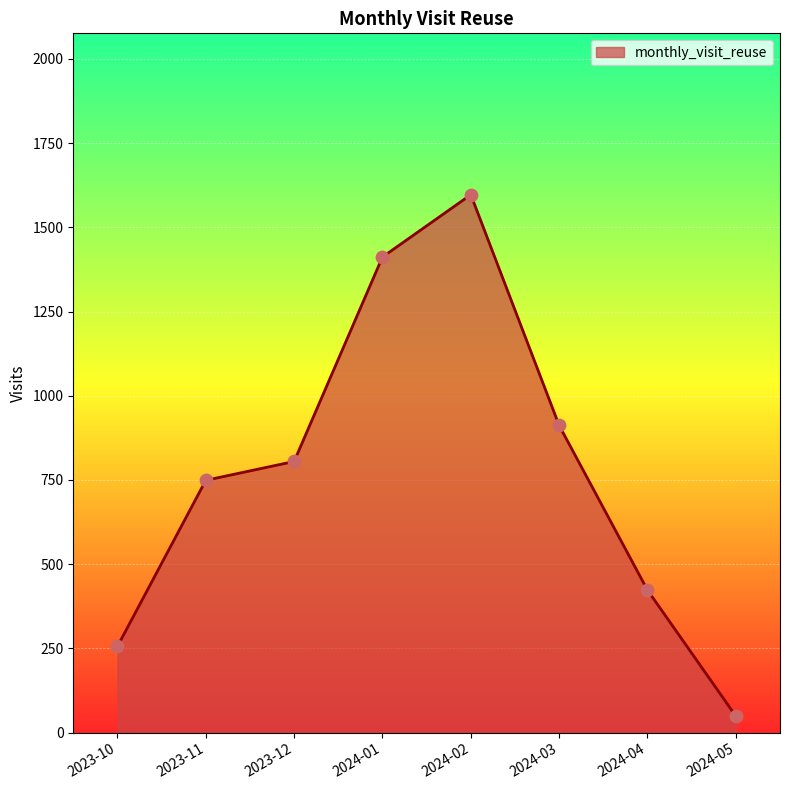

Between 2023-12 and 2024-03, which is larger?

2024-03